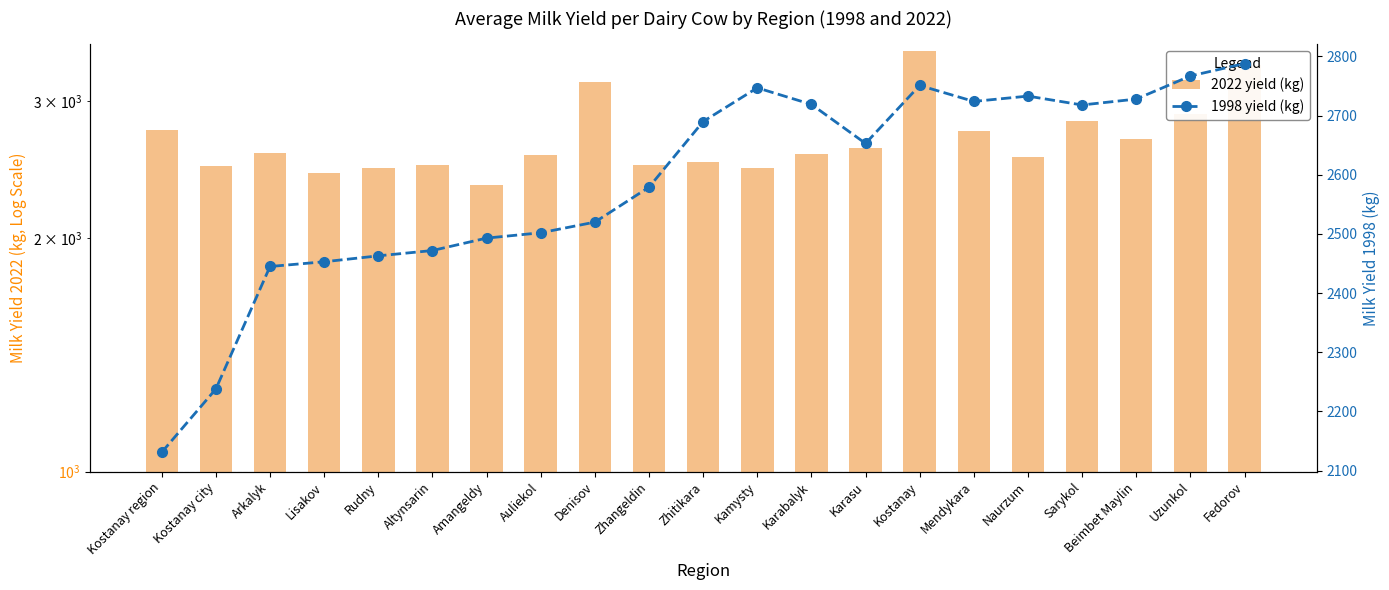

The value of 2022 yield (kg) at Kostanay region is 2753. True or false?

True